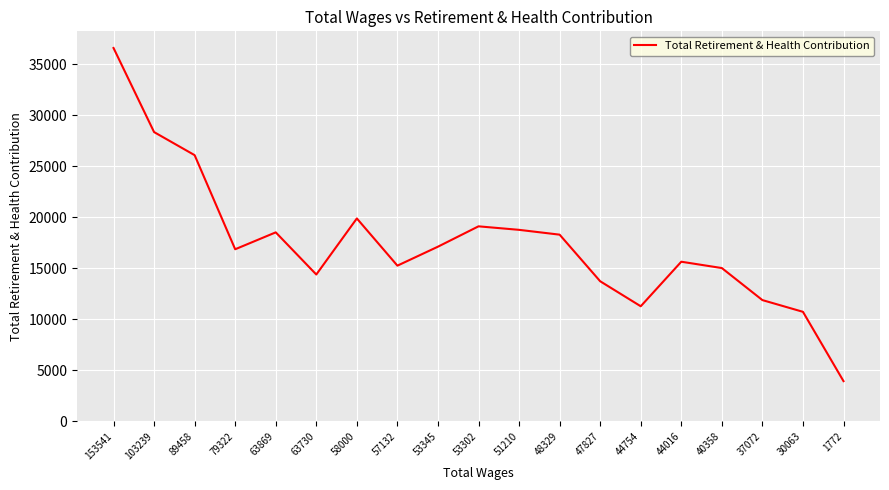

True or false: the data shows 6852 at 48329.

False